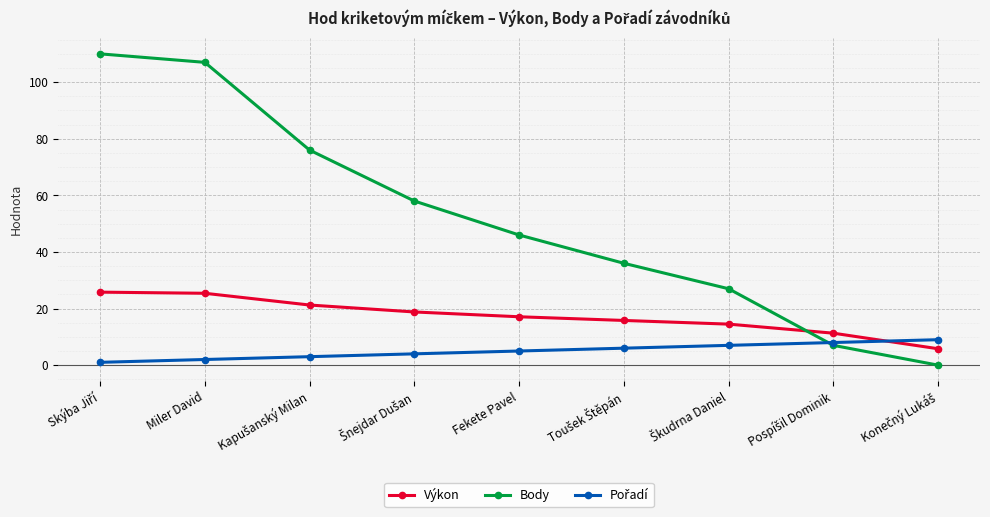

Read the Body value at Fekete Pavel.

46.0